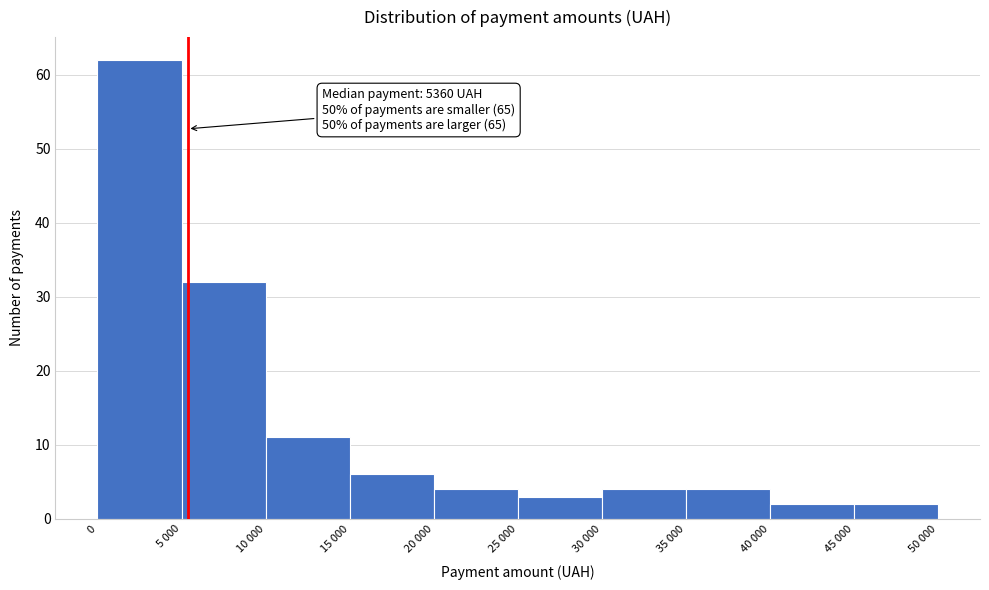

Reading left to right, what are all the values shown in this chart?

62	32	11	6	4	3	4	4	2	2